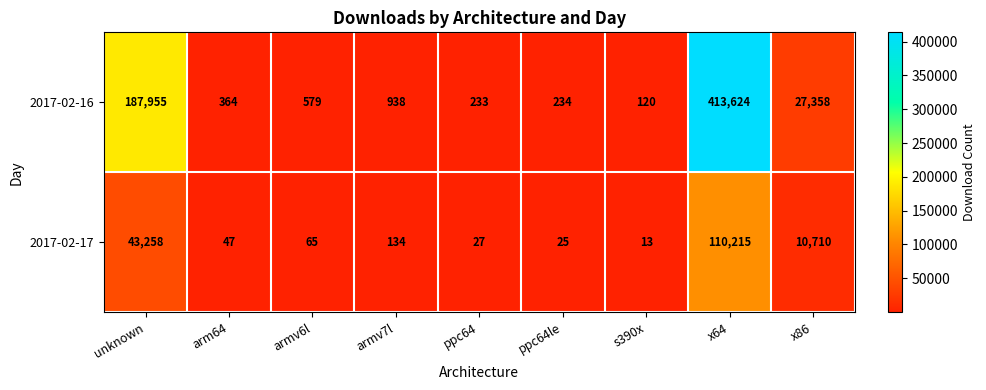

The 2017-02-16 series shows 91 at arm64. True or false?

False